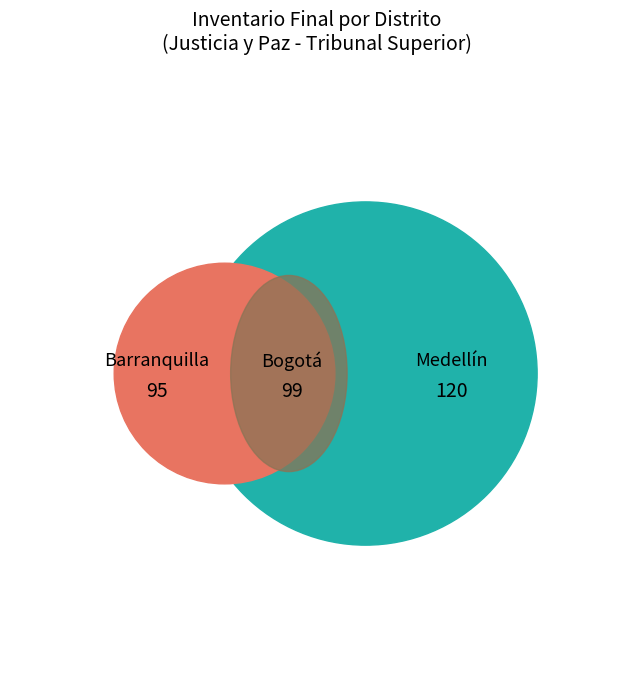

Which category has the biggest portion of the pie?

Medellín